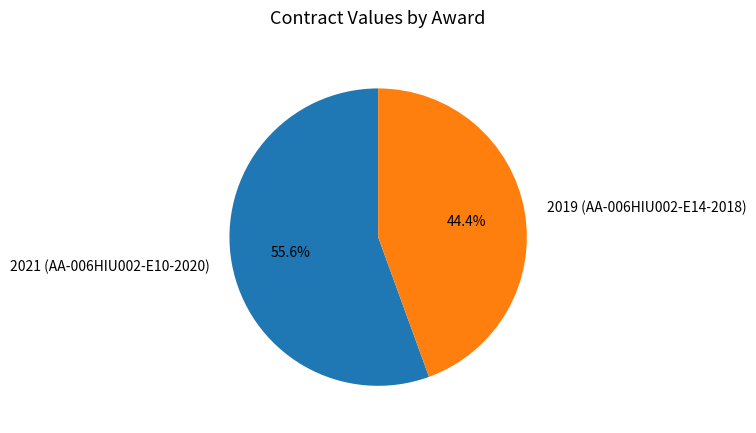

Is 2021 (AA-006HIU002-E10-2020) the majority of the pie?

Yes